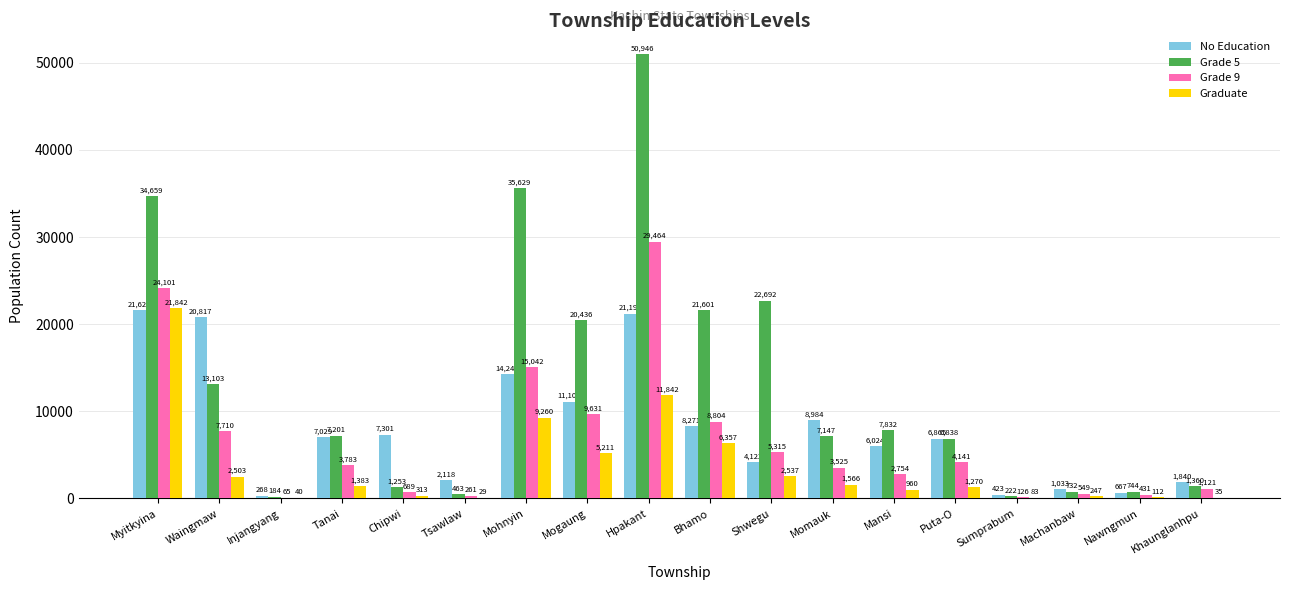

Is it true that Graduate equals 247 at Machanbaw?

True